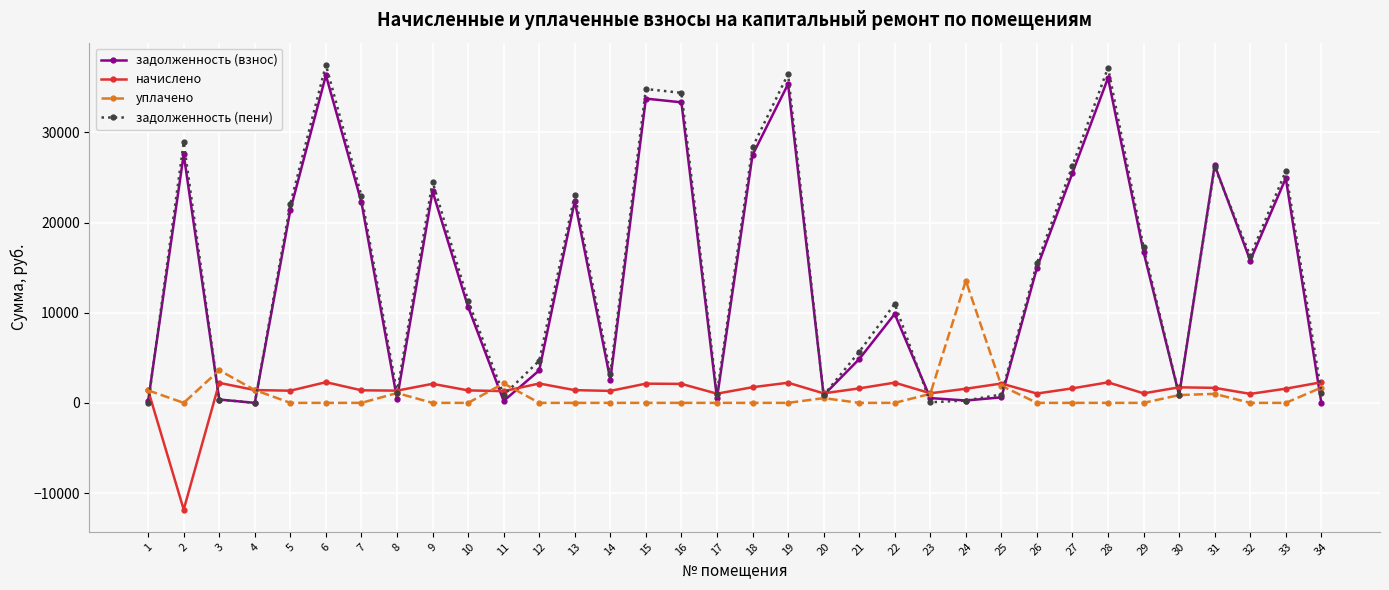

What is the smallest value displayed?

-11835.4